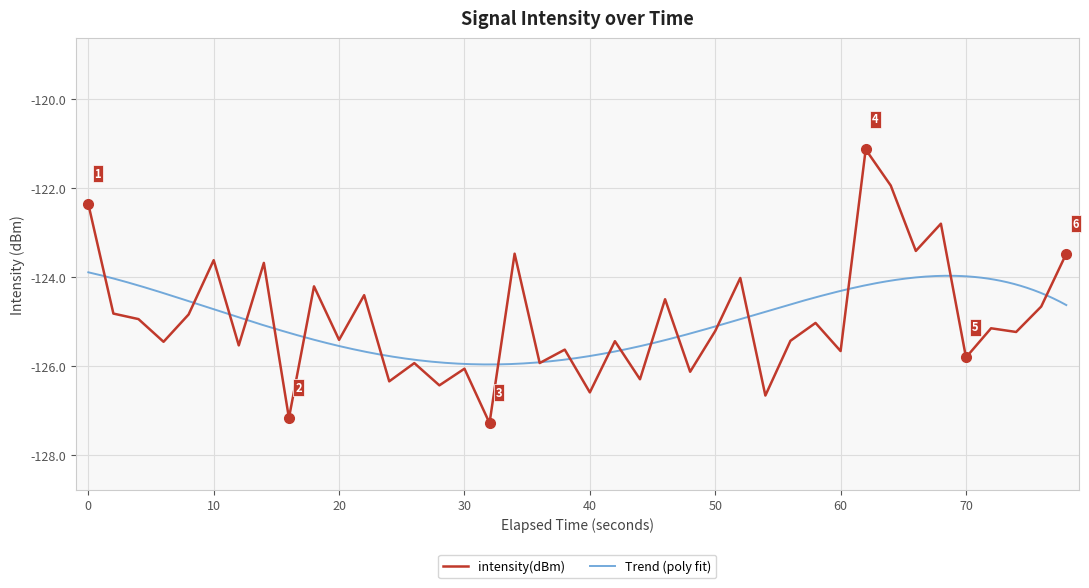

Is it true that intensity(dBm) equals -125.2 at 50?

True